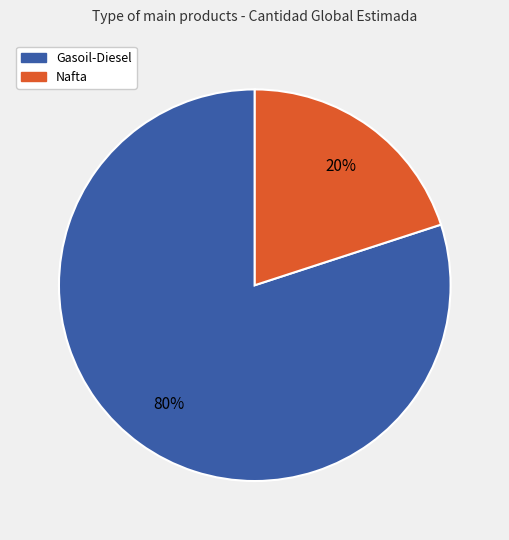

To the nearest percent, what is the combined percentage of Nafta and Gasoil-Diesel?

100%